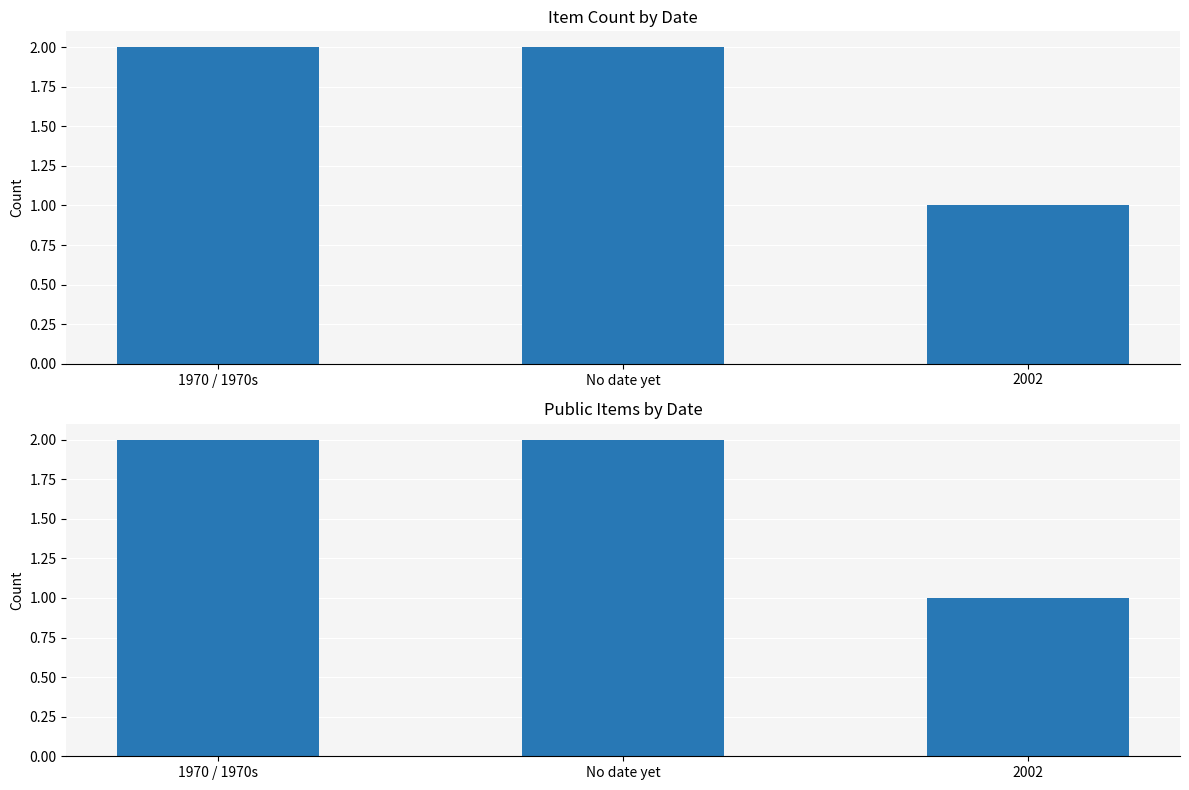

What is the sum of all Item Count values?

5